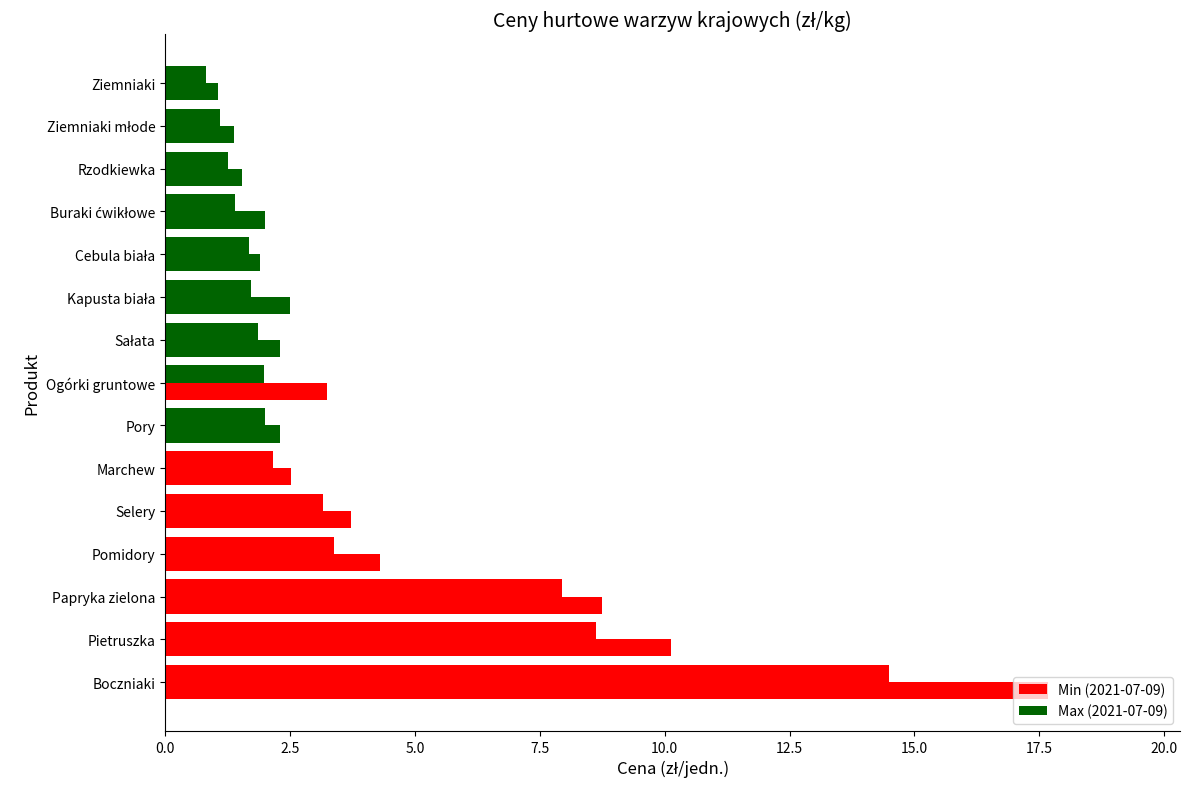

At how many categories does at least one series exceed 6?

3